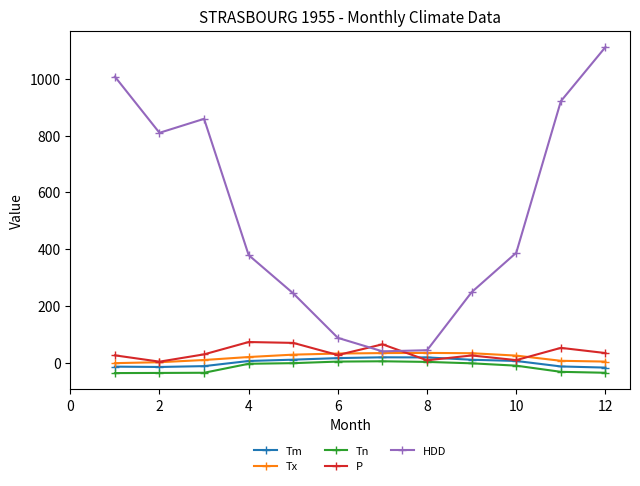

Which series has the largest total across all categories?

HDD